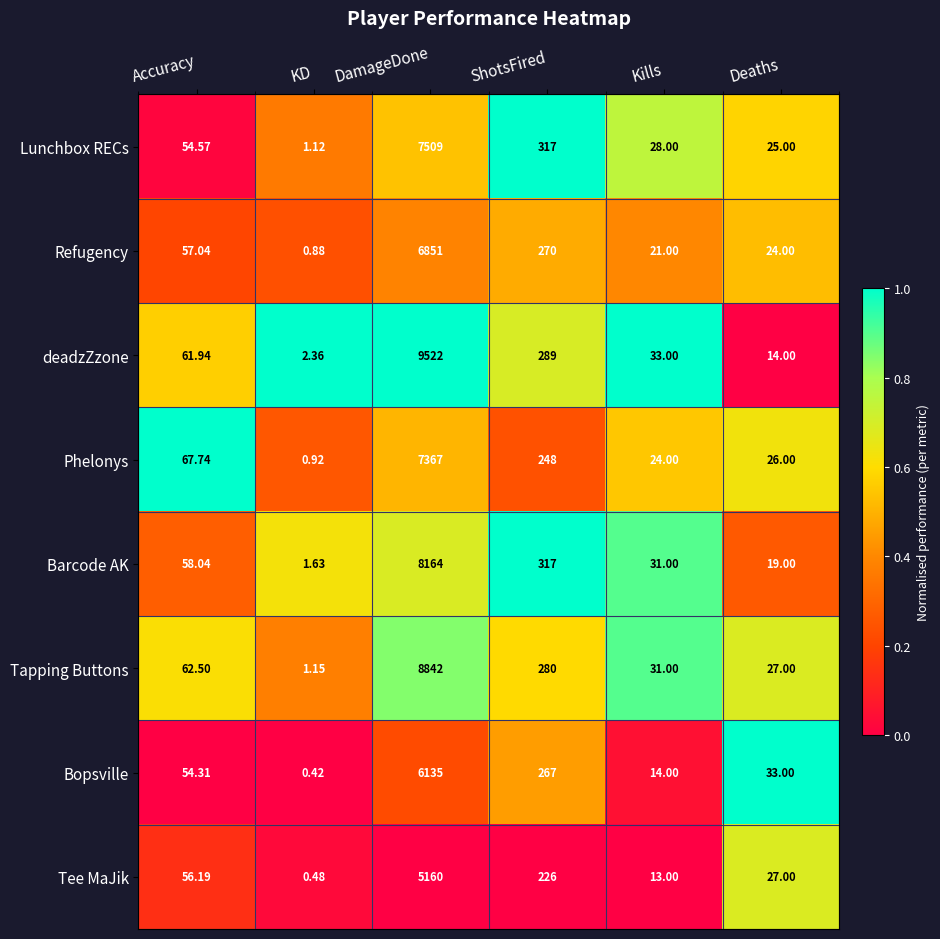

Which label corresponds to the smallest value in the chart?

KD